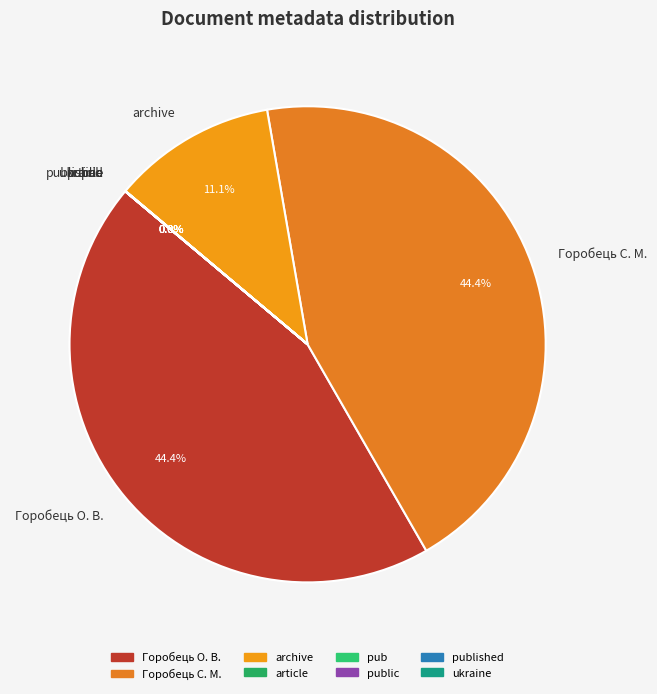

Is Горобець С. М. the majority of the pie?

No